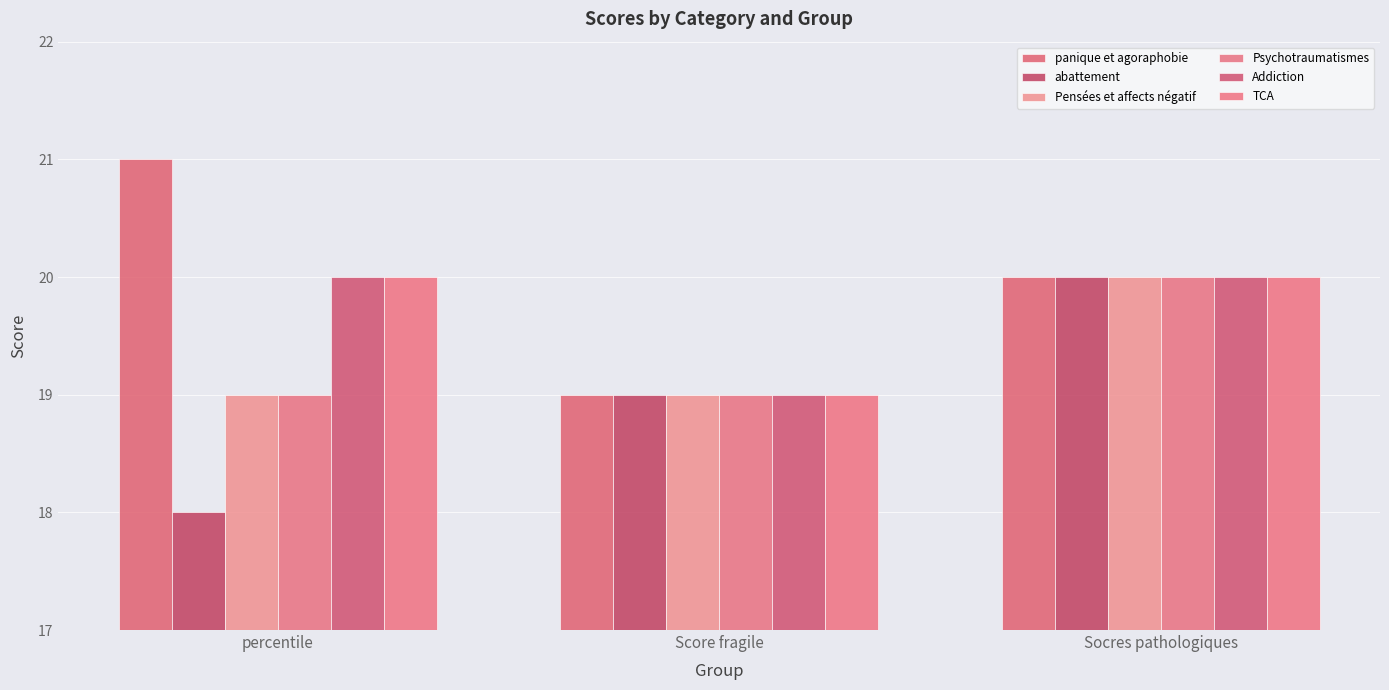

How many Pensées et affects négatif values are between 19 and 20?

3